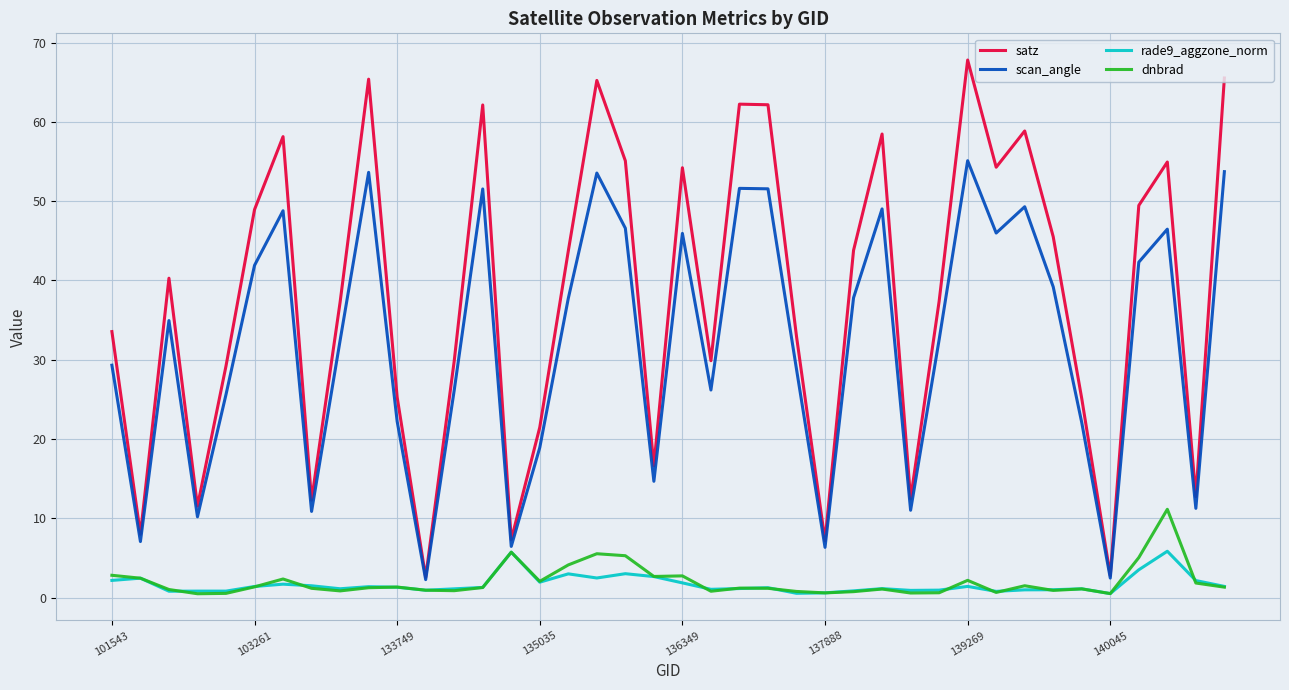

List the series in order of their peak value, lowest first.

rade9_aggzone_norm, dnbrad, scan_angle, satz